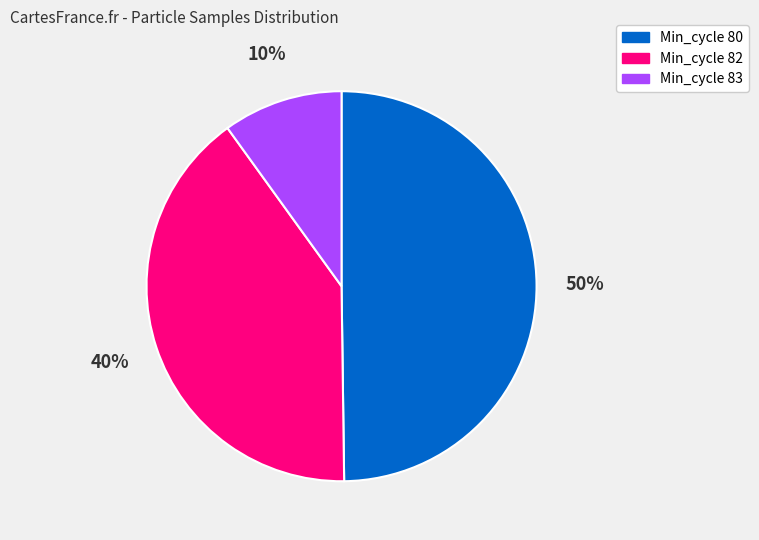

To the nearest percent, what is the difference between the largest and smallest slice percentages?

40%